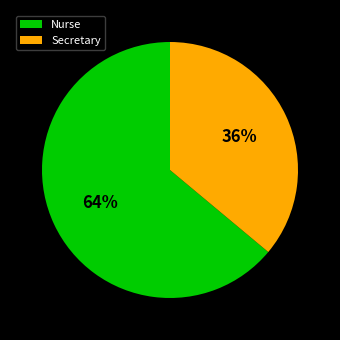

Count the number of slices in the pie.

2